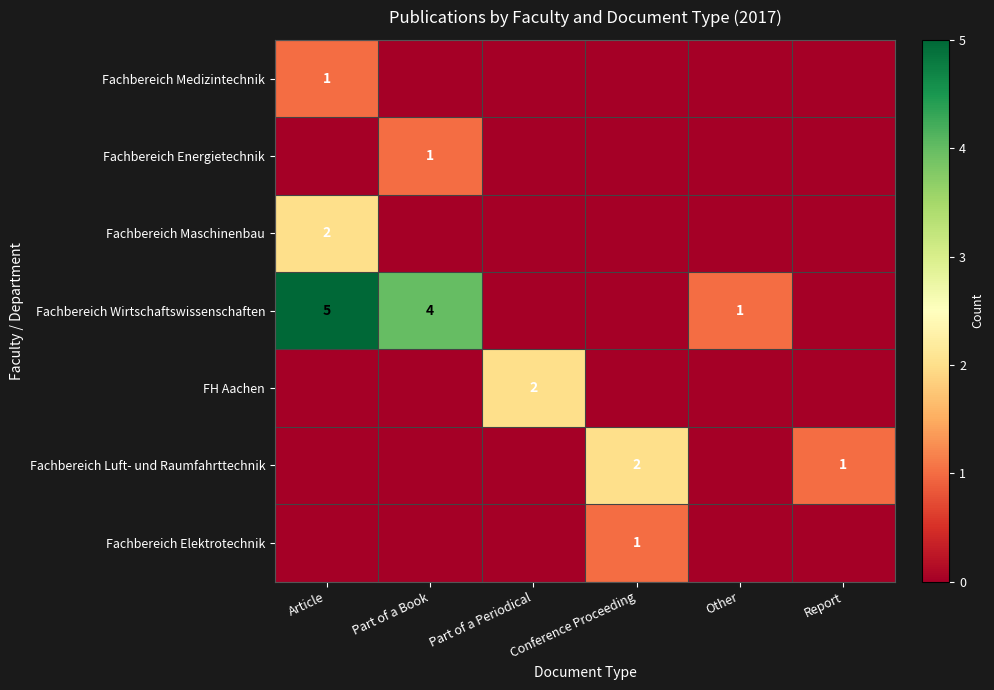

Is the value of Fachbereich Maschinenbau at Article greater than the value of Fachbereich Energietechnik at Part of a Book?

Yes